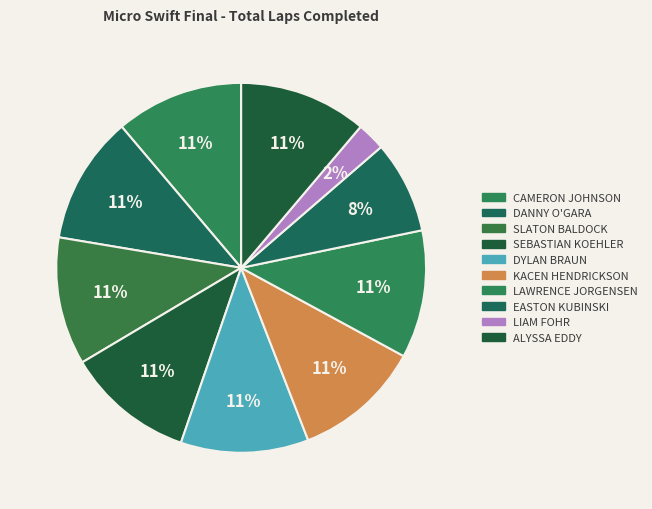

Count the number of slices in the pie.

10